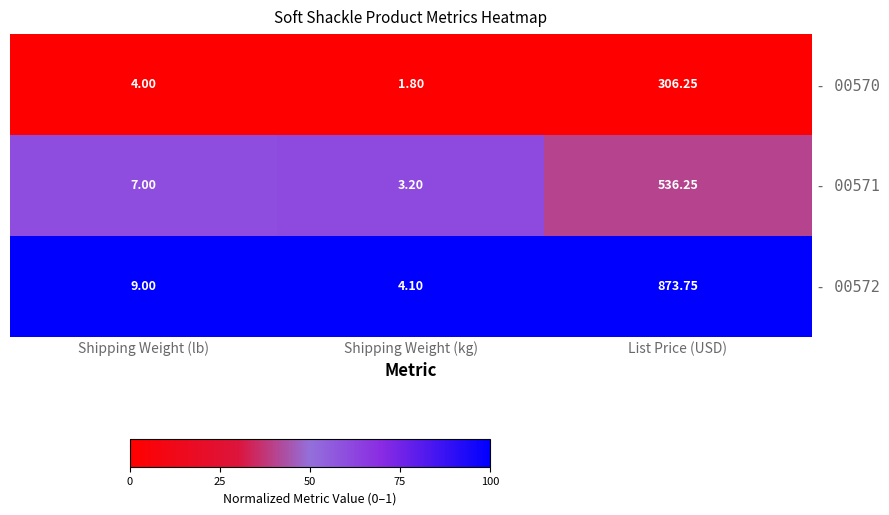

Rank the categories by - 00571 value from highest to lowest.

List Price (USD), Shipping Weight (lb), Shipping Weight (kg)